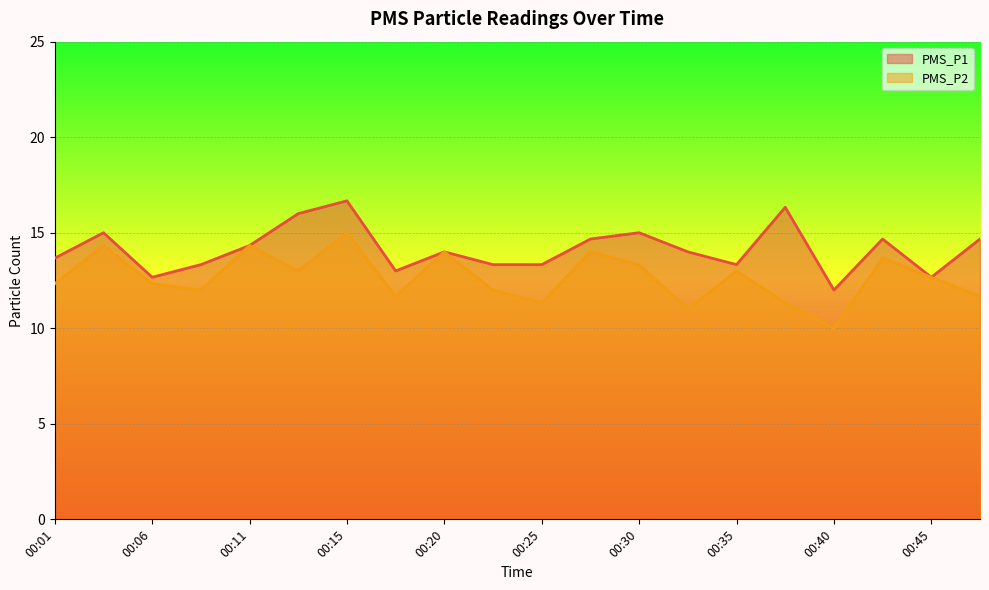

What is the spread (max minus min) of values at 00:13?

3.0